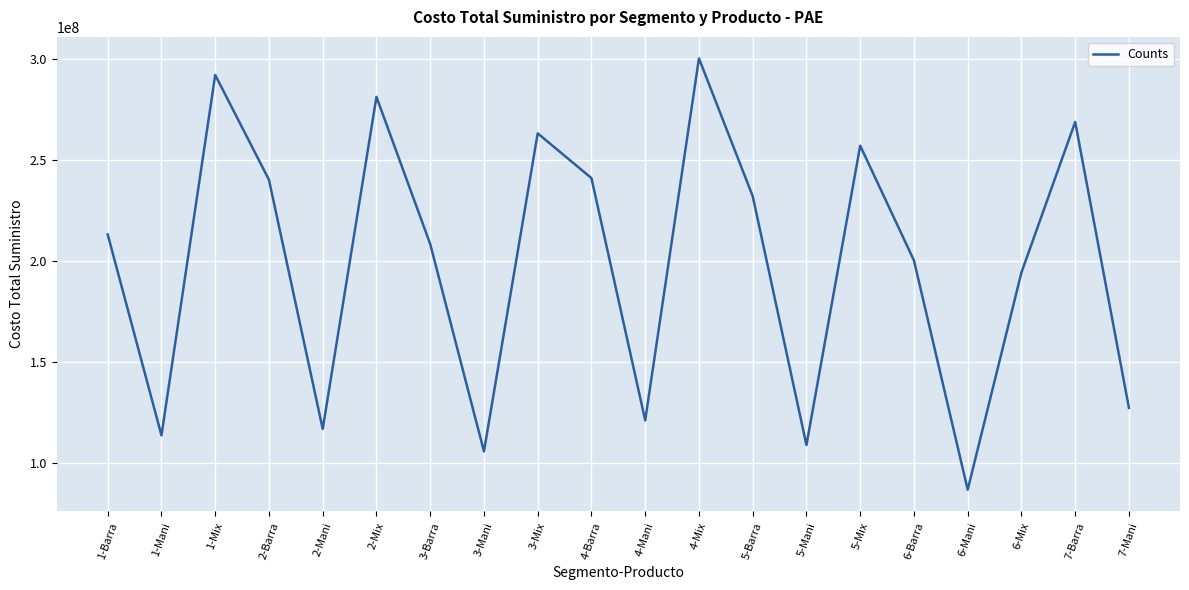

What is the approximate value at 3-Mani, to the nearest 100?

105586700